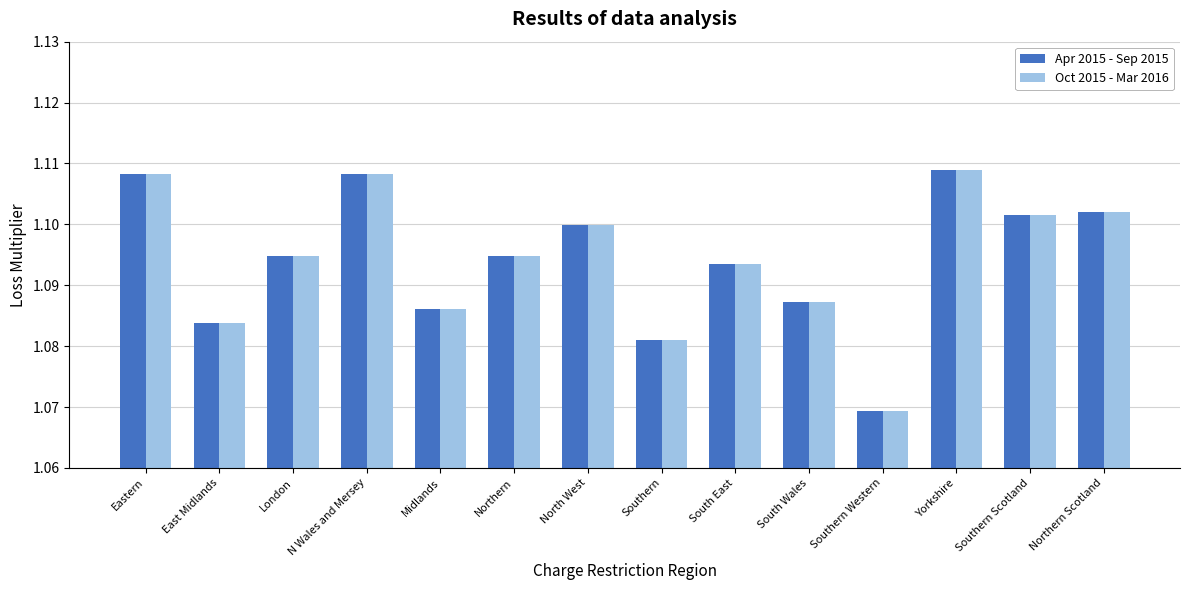

How many Apr 2015 - Sep 2015 values are between 1 and 2?

14